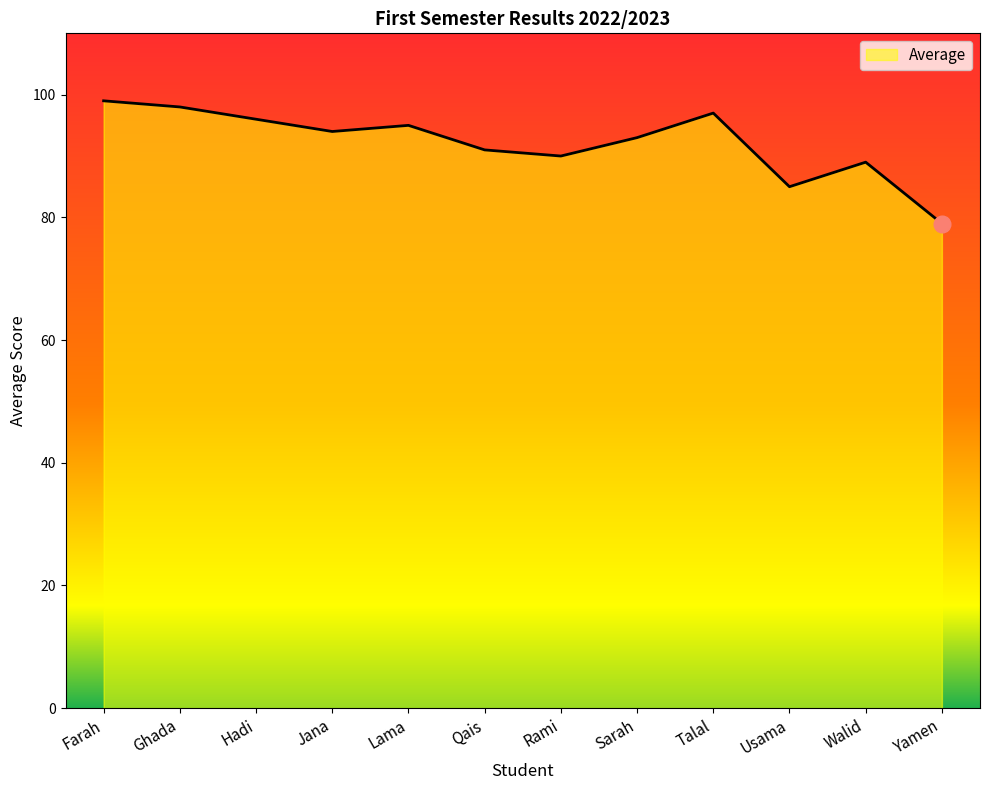

True or false: the data shows 147 at Qais.

False